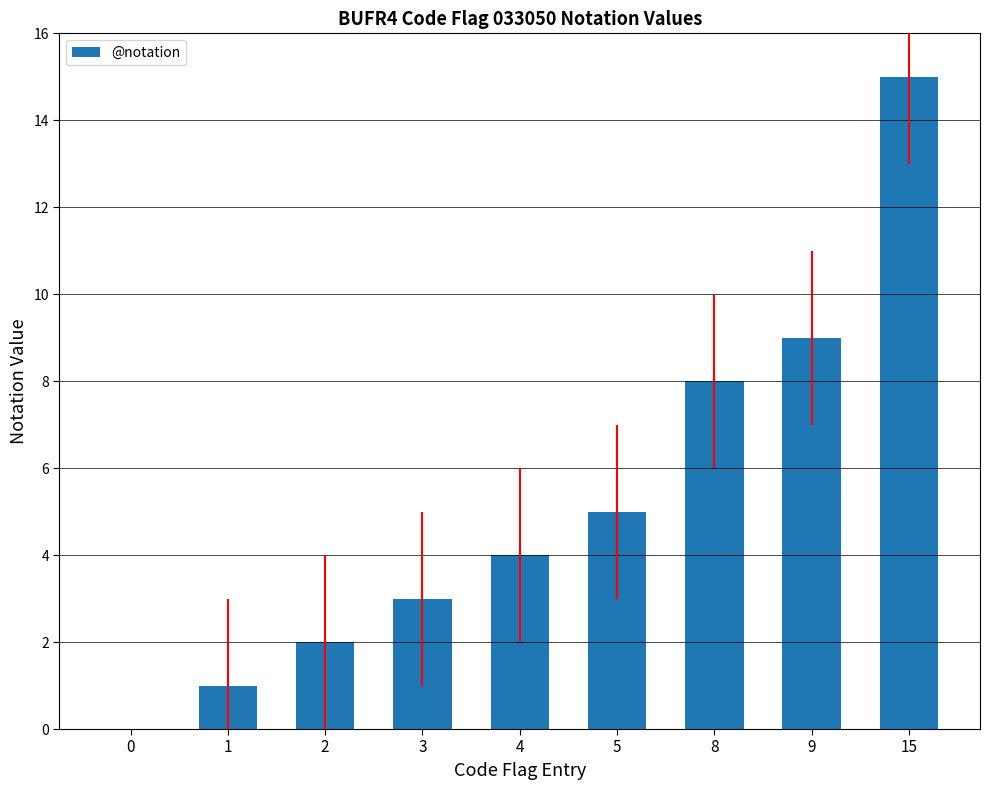

How many positive values are there?

8